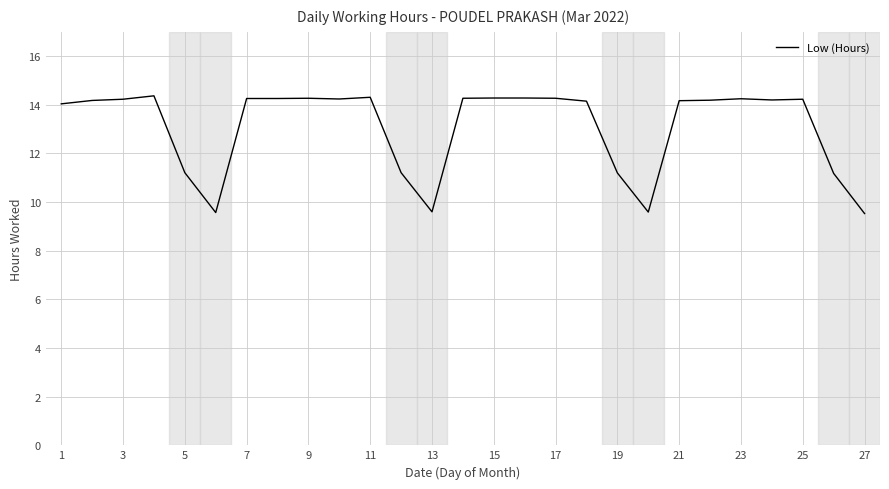

What is the difference between the maximum and minimum values?

4.8